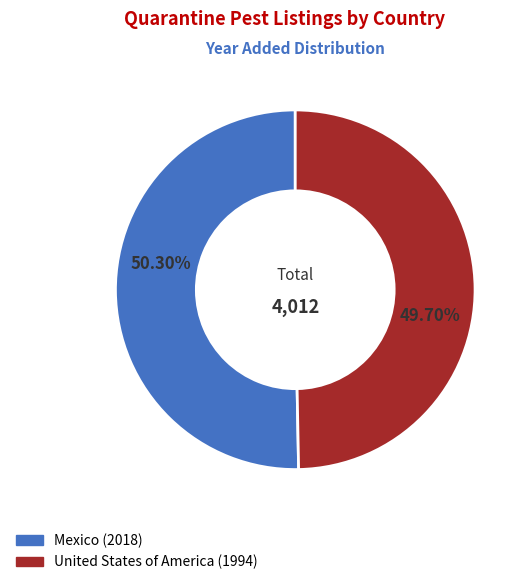

Is it true that United States of America is 60% of the pie?

False